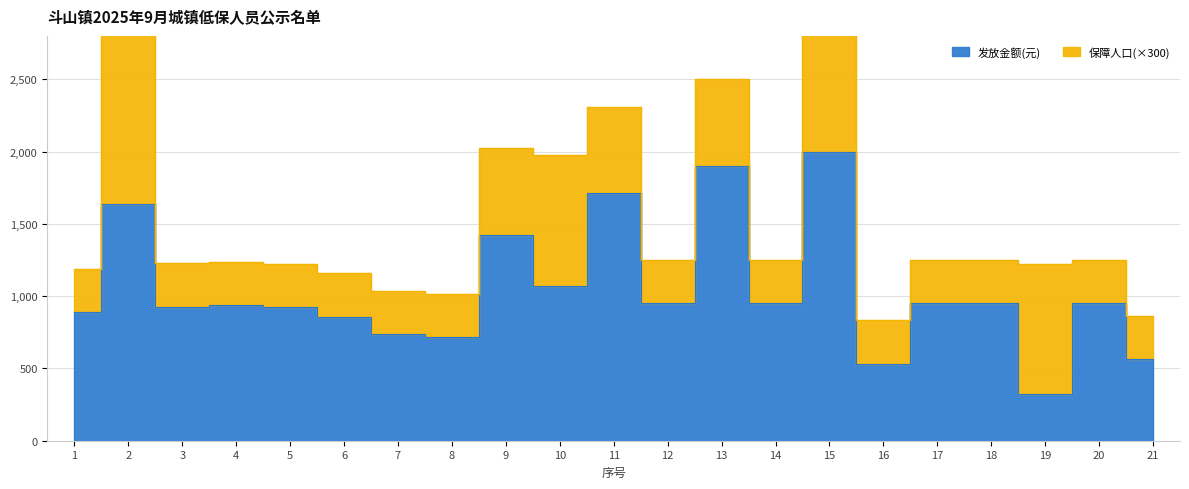

Between 1 and 3, which is larger?

3